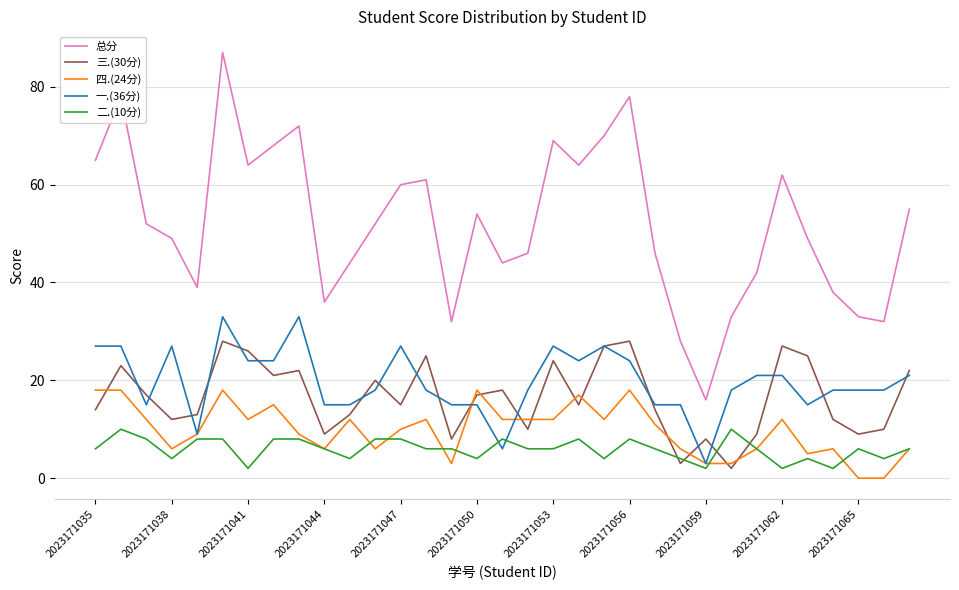

Does the chart display data point markers on the line(s)?

No